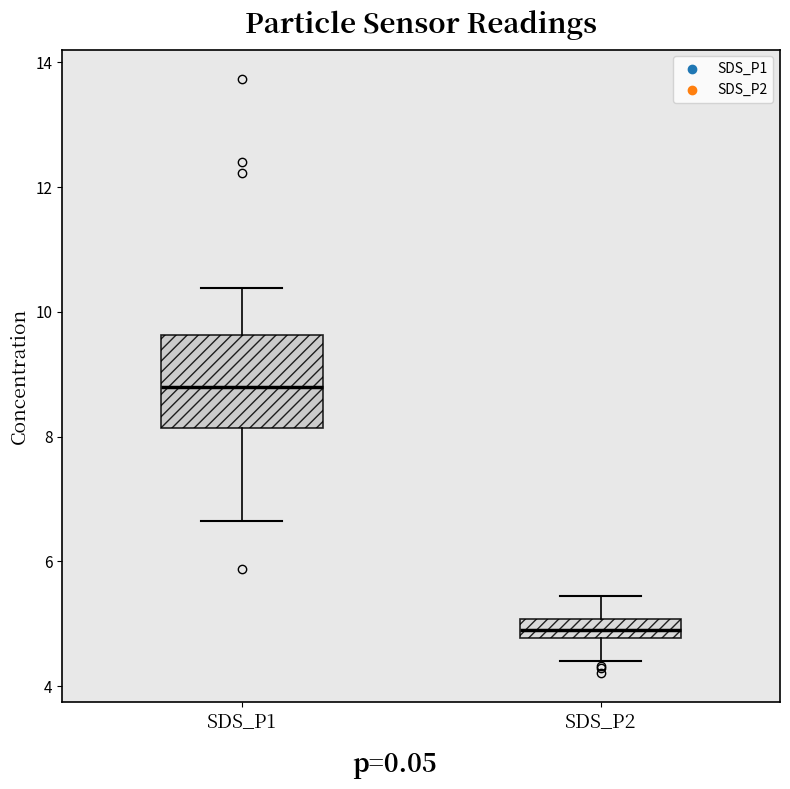

Which box has the highest median line?

SDS_P1